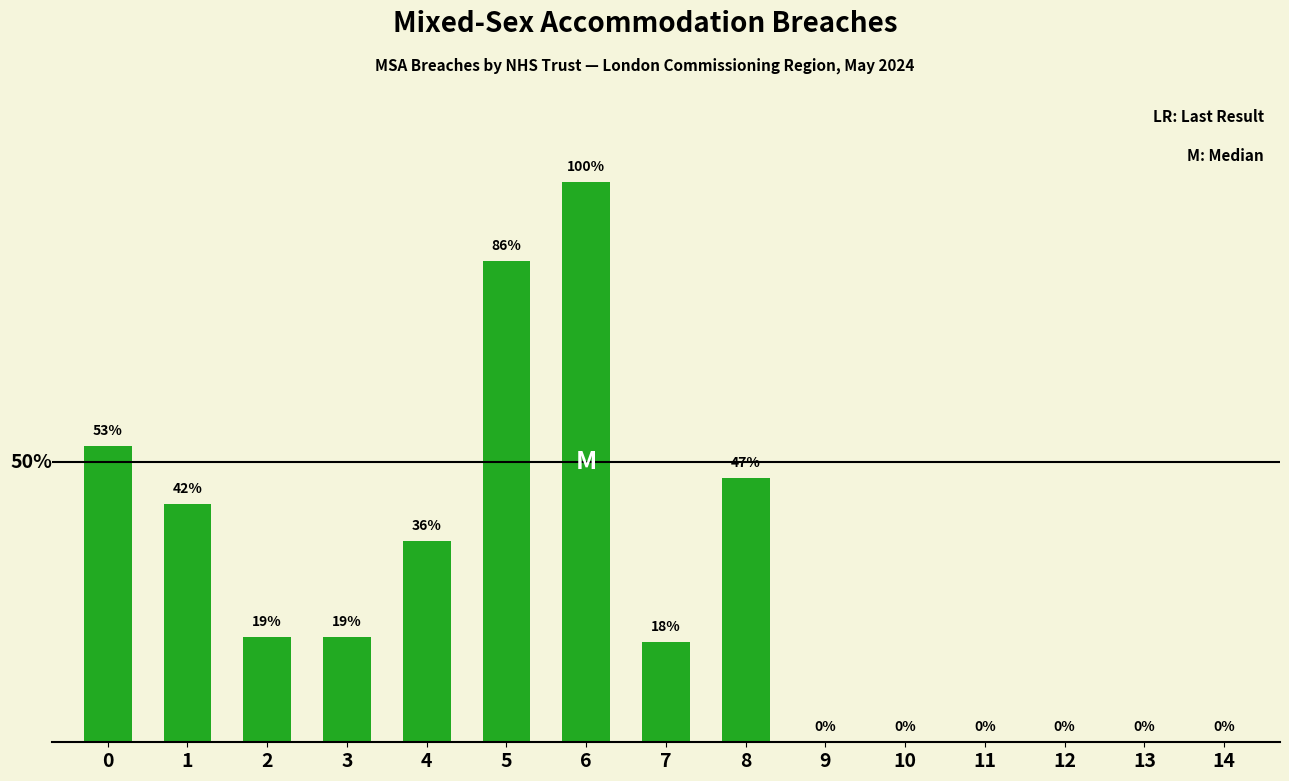

What is the ratio of the value at 7 to the value at 8?

0.4